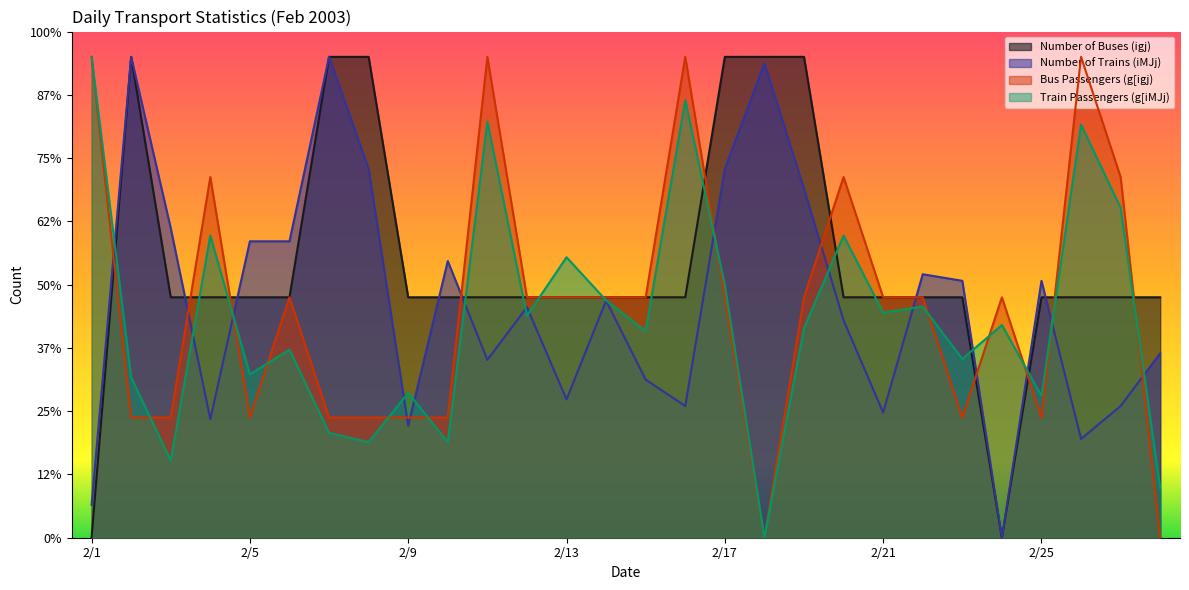

The value of Number of Trains (iMJj) at 2/1 is 26.0. True or false?

True